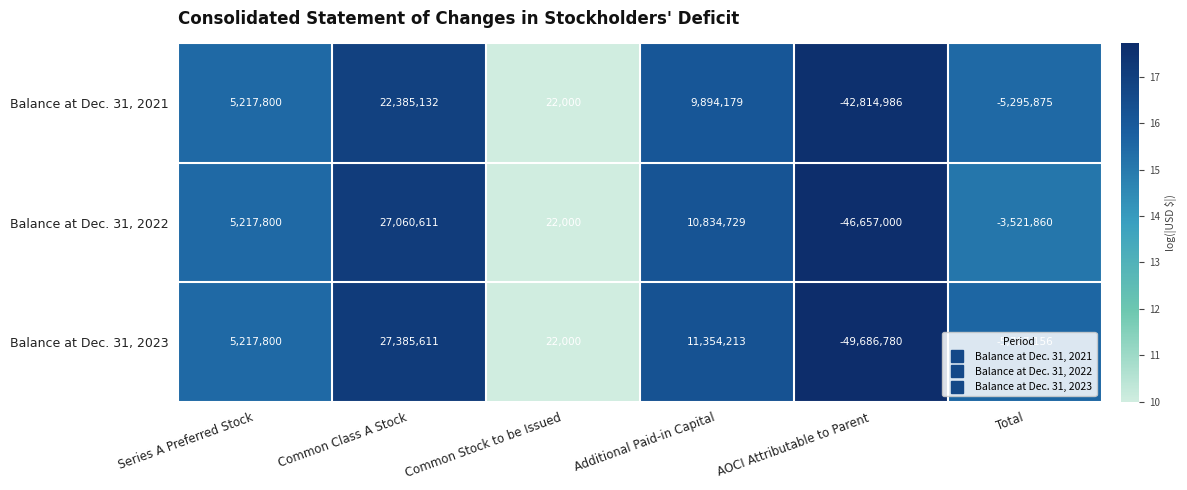

What is the average value of the Balance at Dec. 31, 2021 series?

-1765292